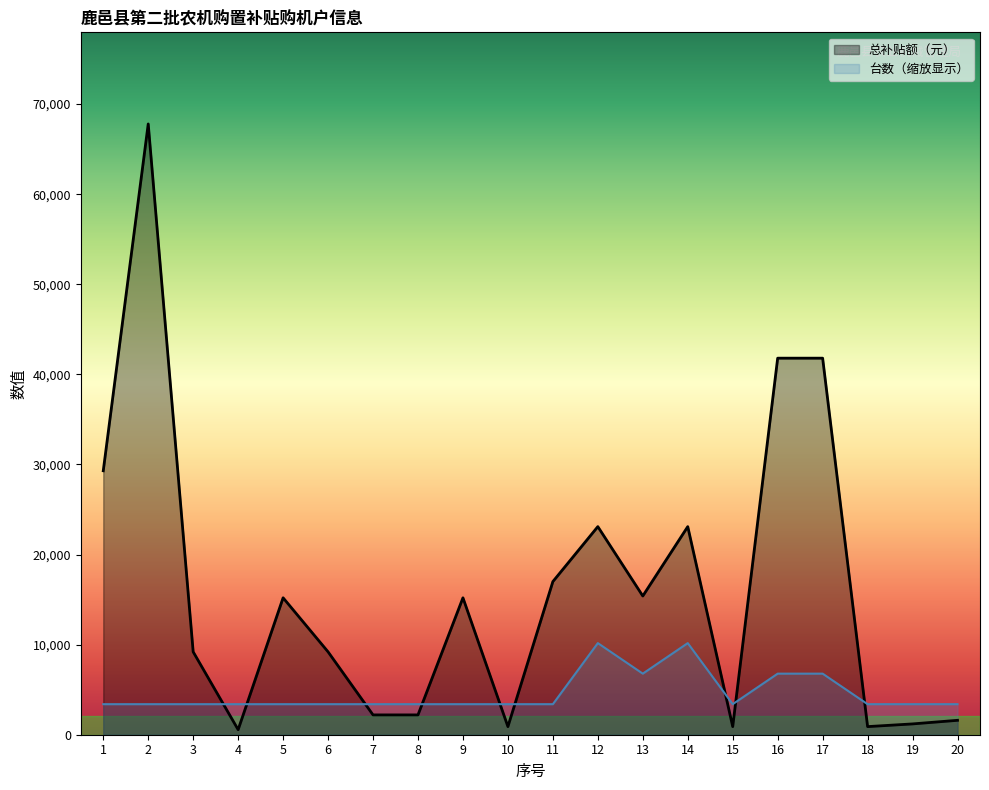

What is the lowest value of the 总补贴额（元） series?

560